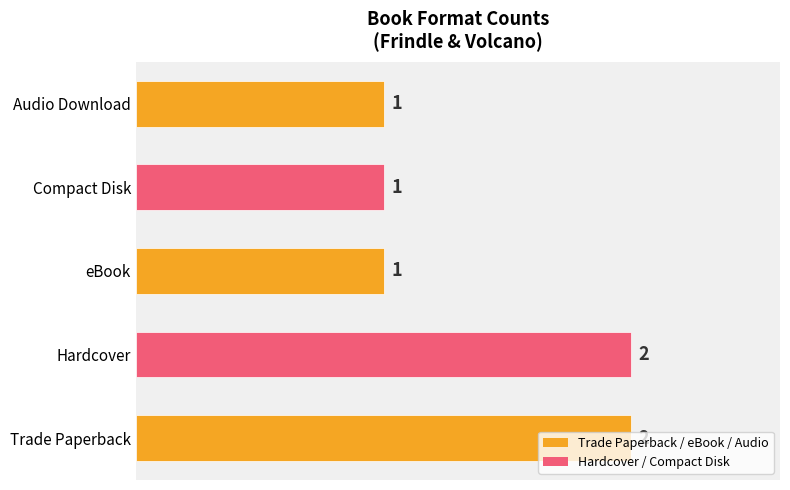

What is the sum of all values?

7